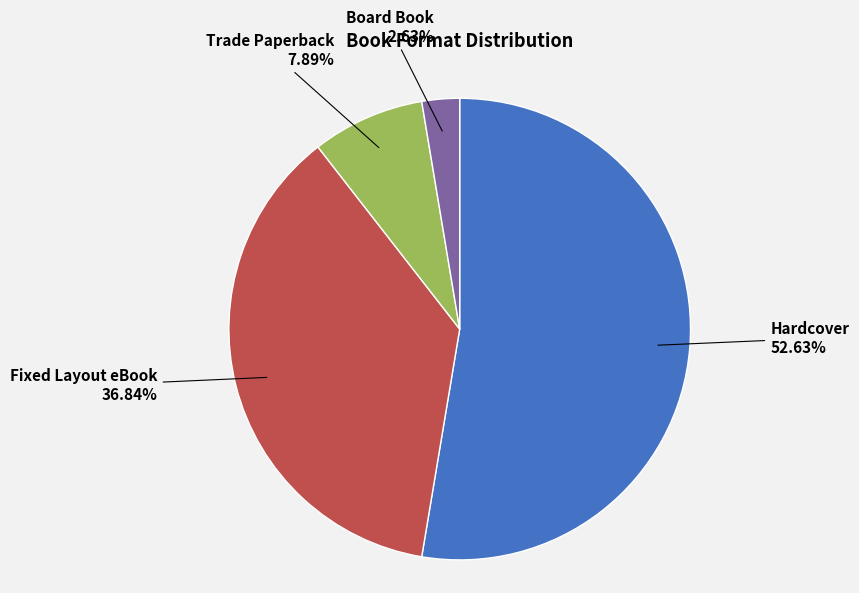

Is there any slice that represents more than half of the pie?

Yes